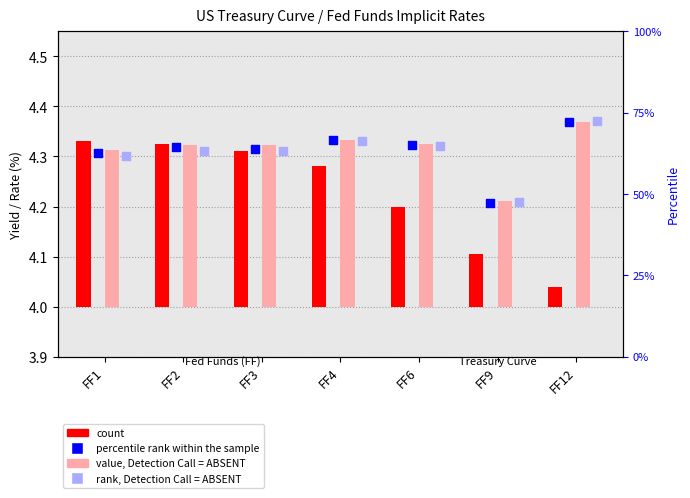

Is the value of value, Detection Call = ABSENT at FF12 greater than the value of percentile rank within the sample at FF9?

No